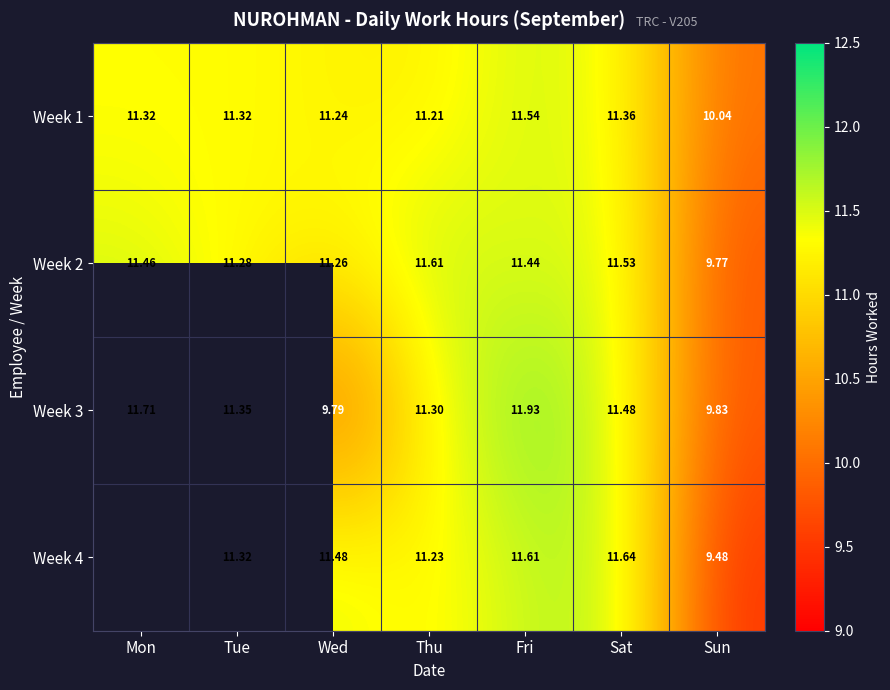

What is the lowest value of the Week 2 series?

9.8